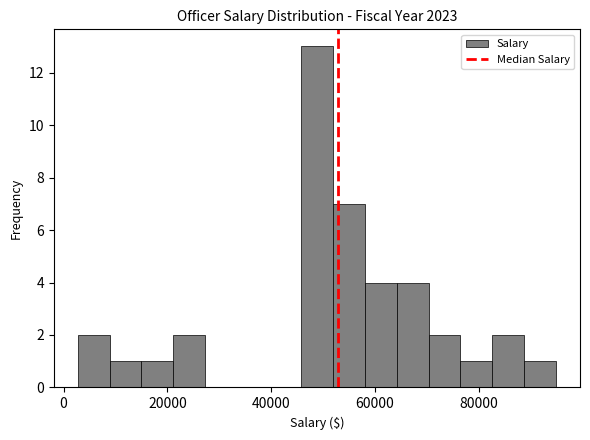

Read against the x-axis, roughly where is the centre of the tallest bar?

48000